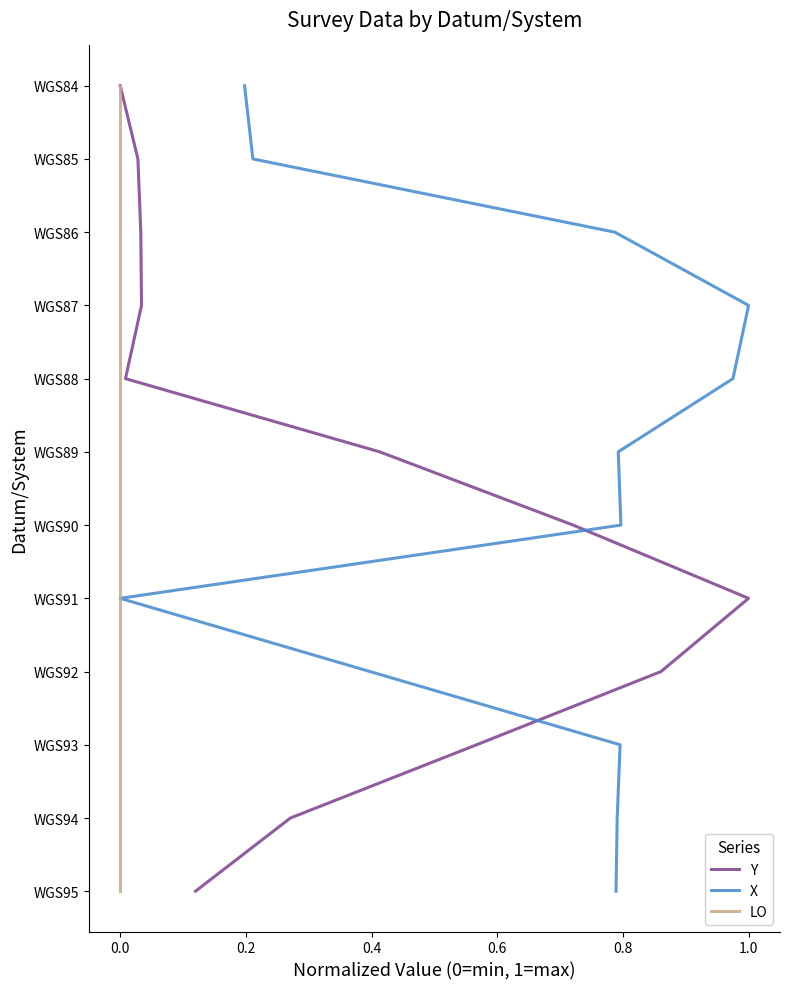

What are all the series names shown in the legend?

Y, X, LO